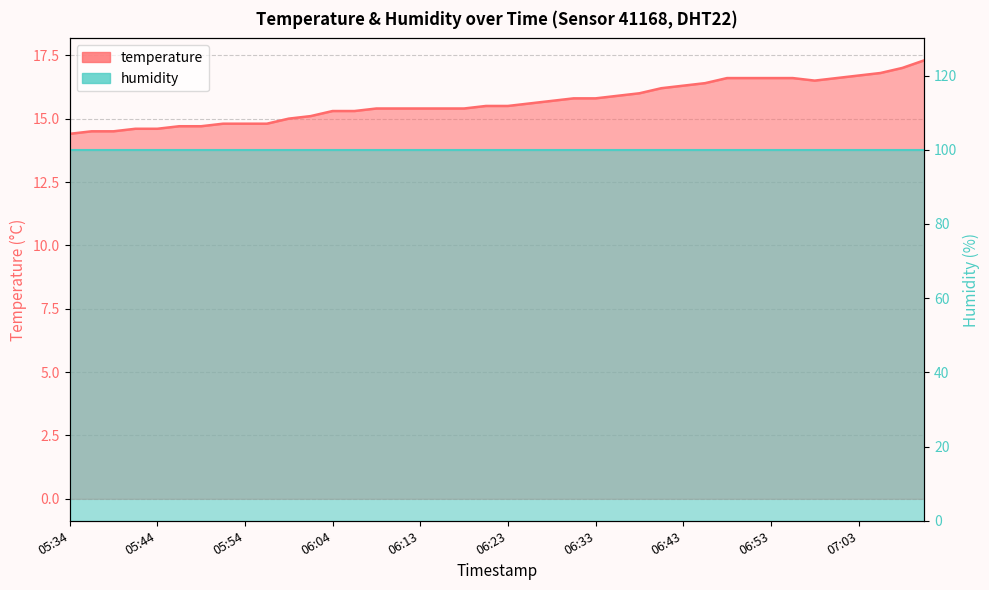

What is the difference between the maximum and minimum values?

2.9